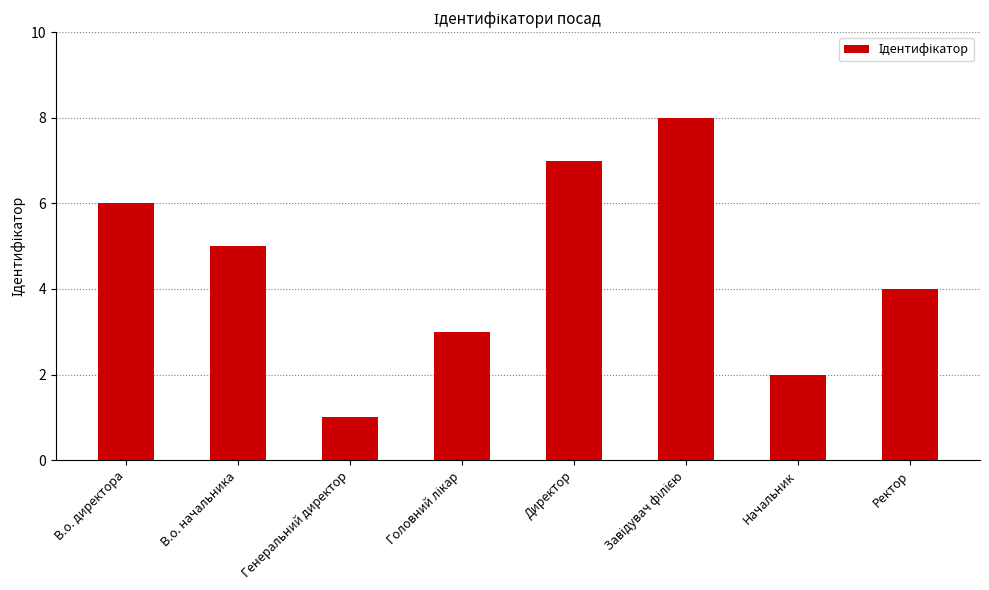

What is the sum of all values?

36